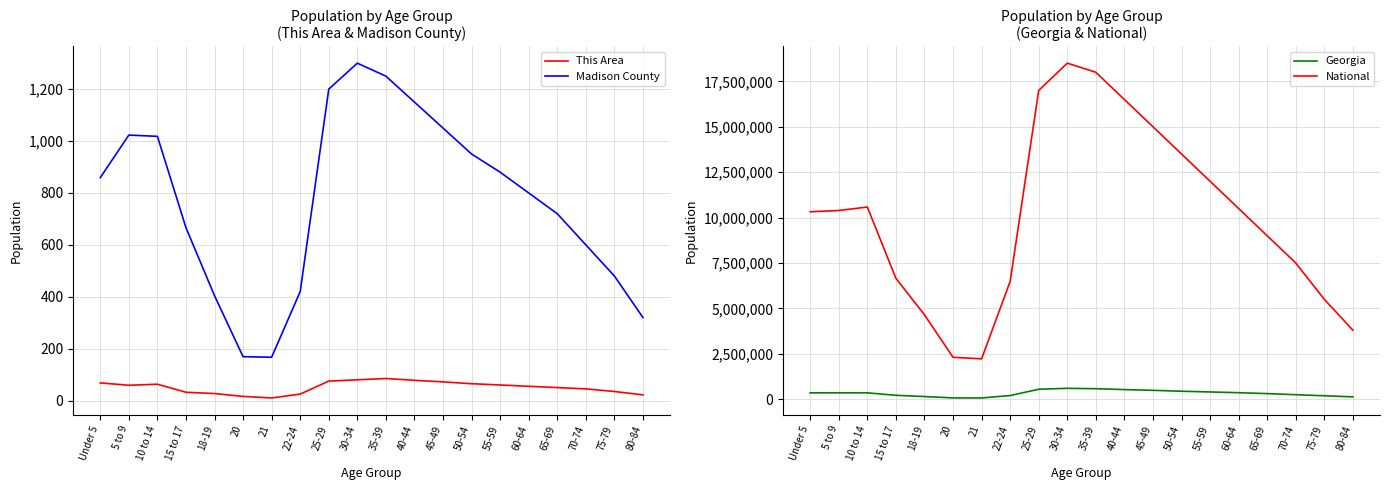

What are all the series names shown in the legend?

This Area, Madison County, Georgia, National